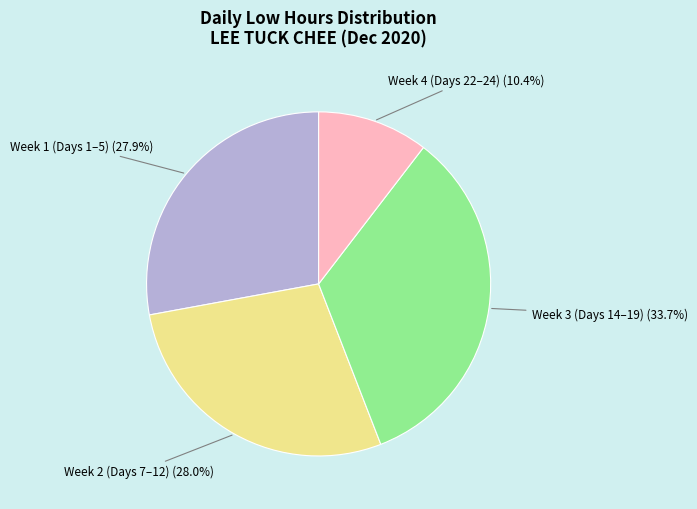

To the nearest percent, what is the difference between the largest and smallest slice percentages?

23%